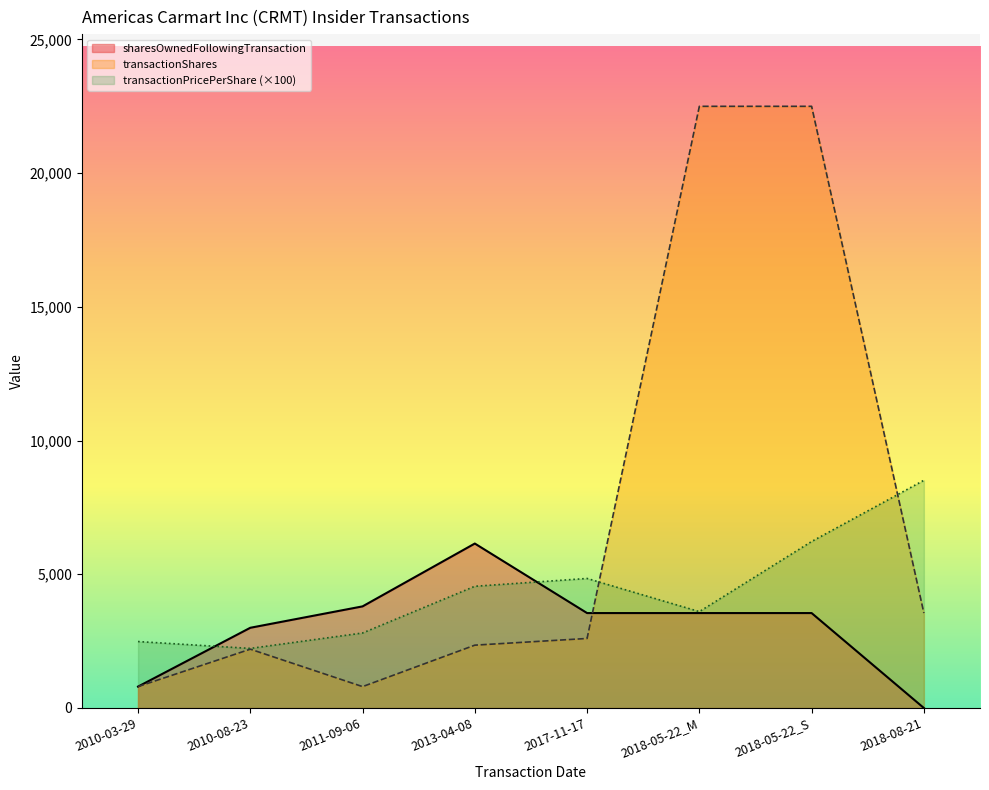

After their last crossing, which series has the higher values: transactionShares or transactionPricePerShare?

transactionPricePerShare